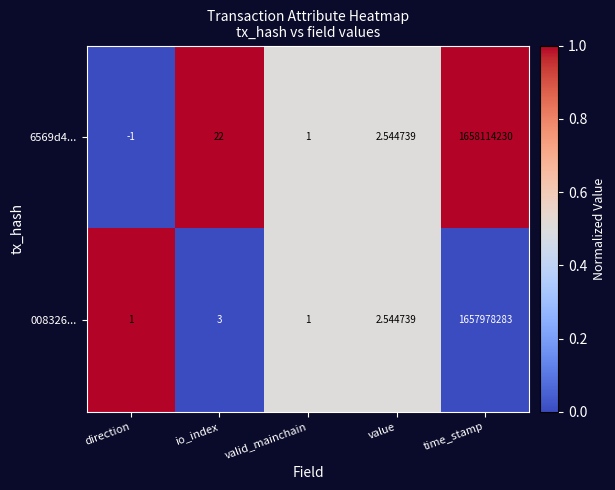

At io_index, list the series in order from smallest to largest.

008326..., 6569d4...